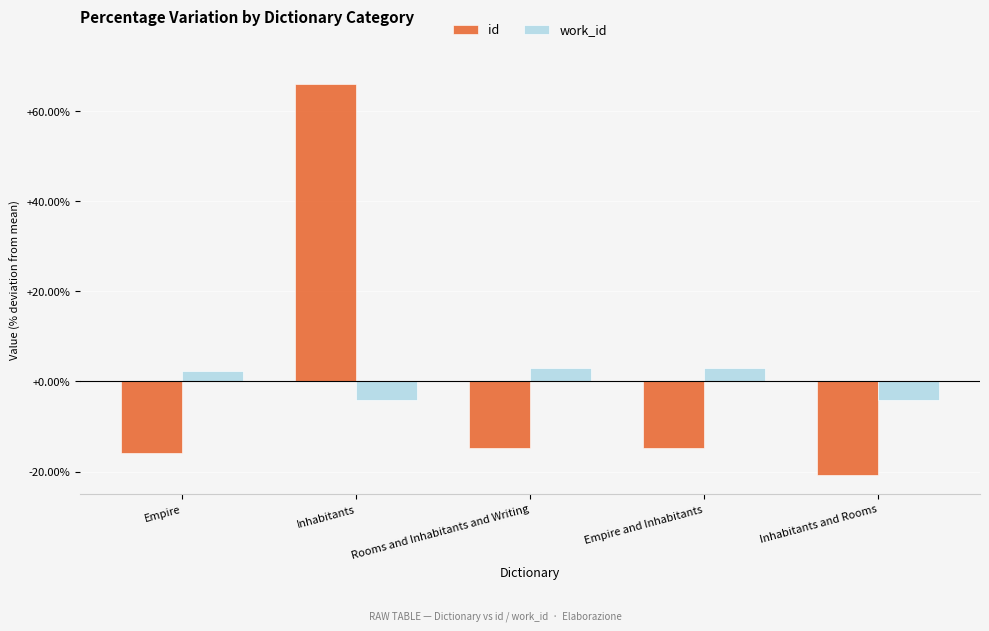

Are the bars grouped side by side (vs. stacked)?

Yes